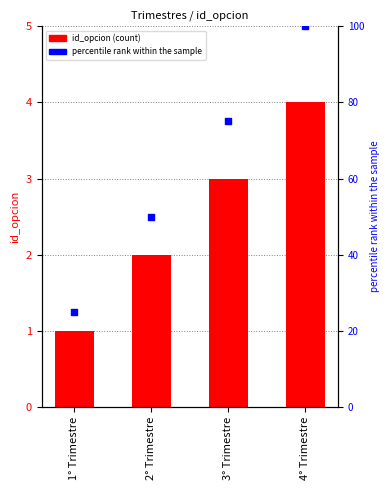

Which series reaches the minimum Y coordinate?

id_opcion